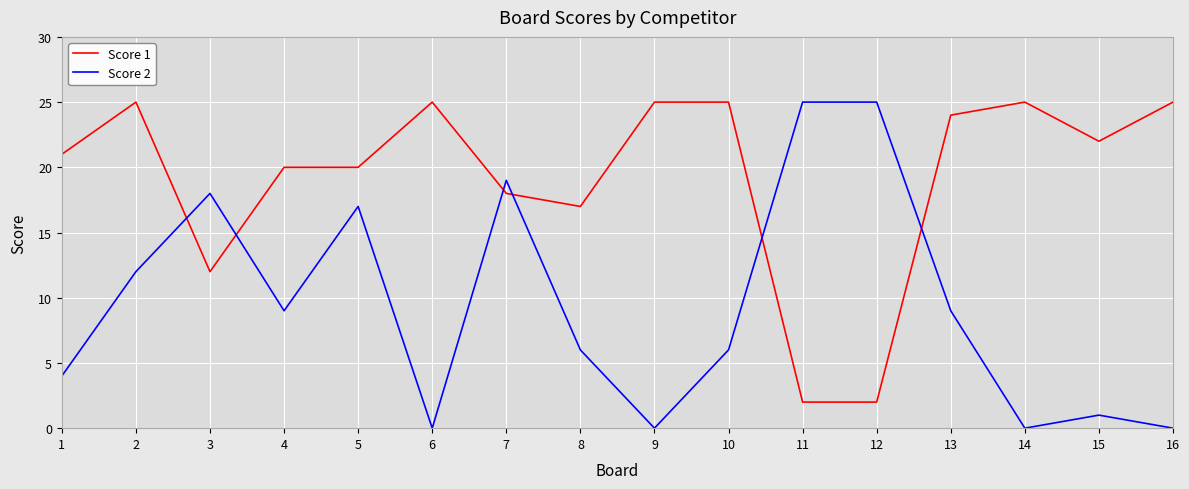

Reading right to left, extract all data points from this chart.

Score 1: 25	22	25	24	2	2	25	25	17	18	25	20	20	12	25	21
Score 2: 0	1	0	9	25	25	6	0	6	19	0	17	9	18	12	4